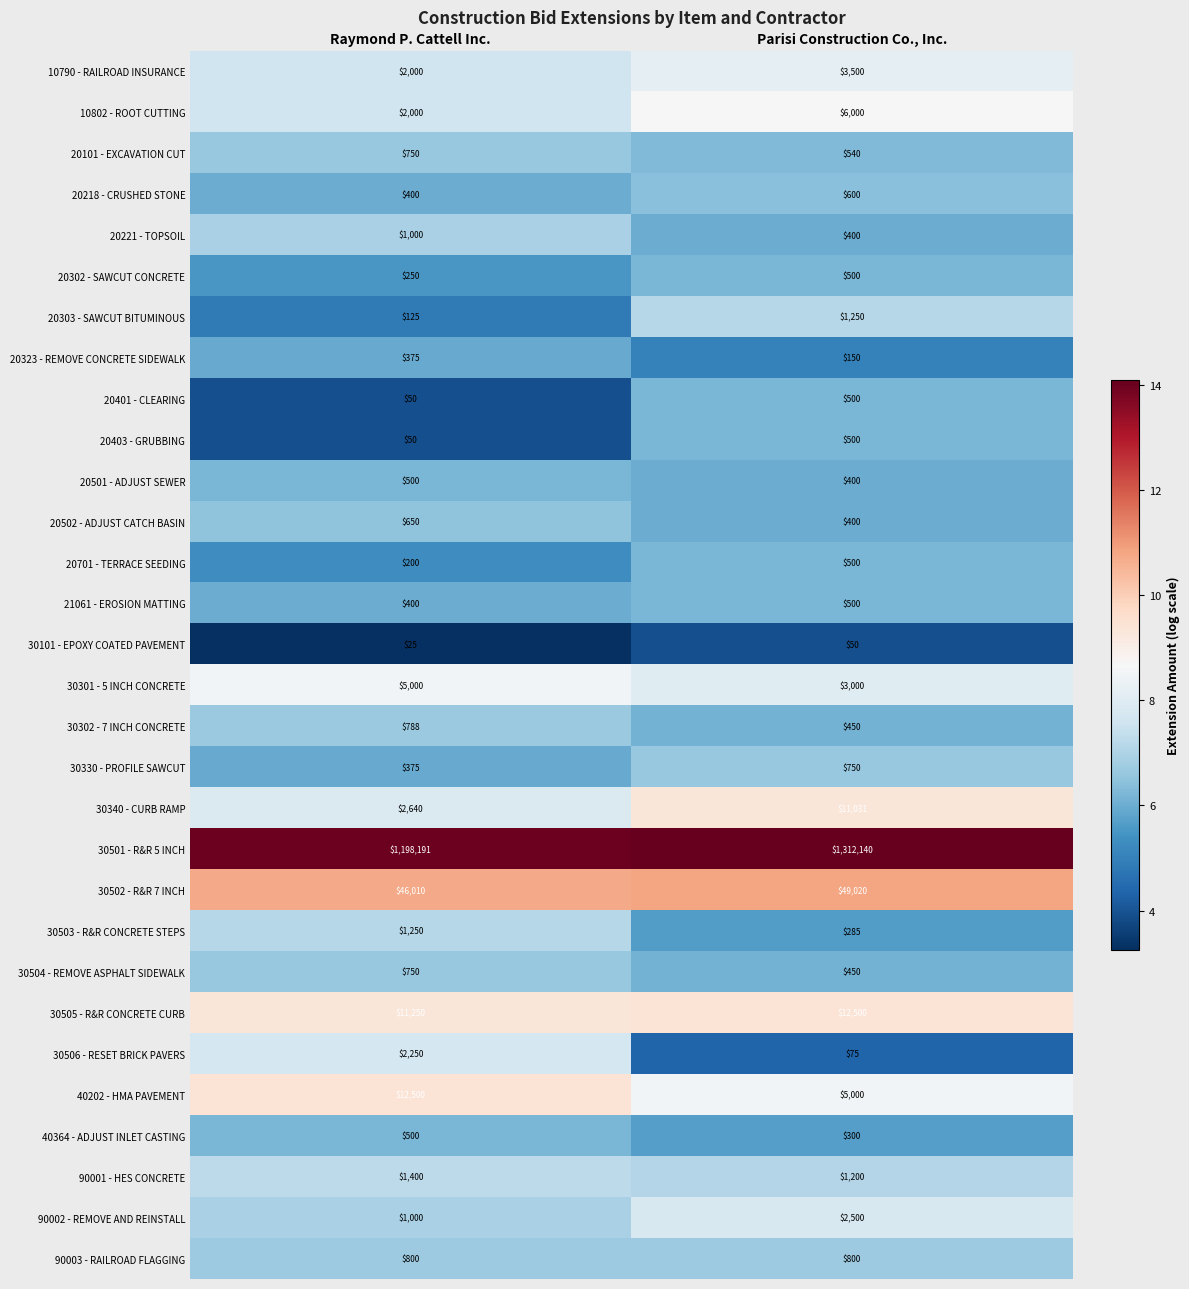

True or false: 21061 - EROSION MATTING has a value of 500 at Parisi Construction Co., Inc..

True